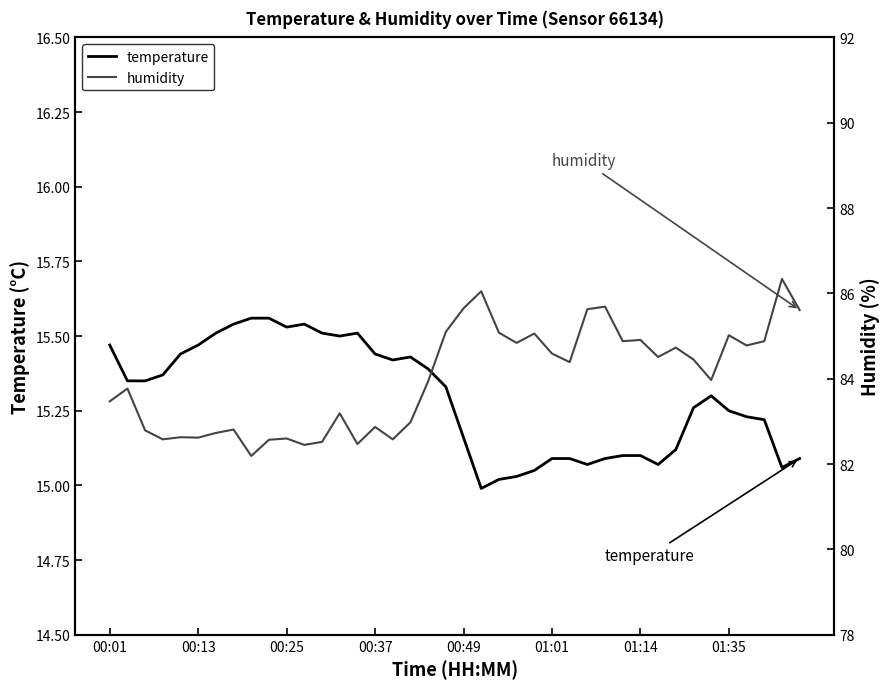

What is the maximum value for humidity?

86.3